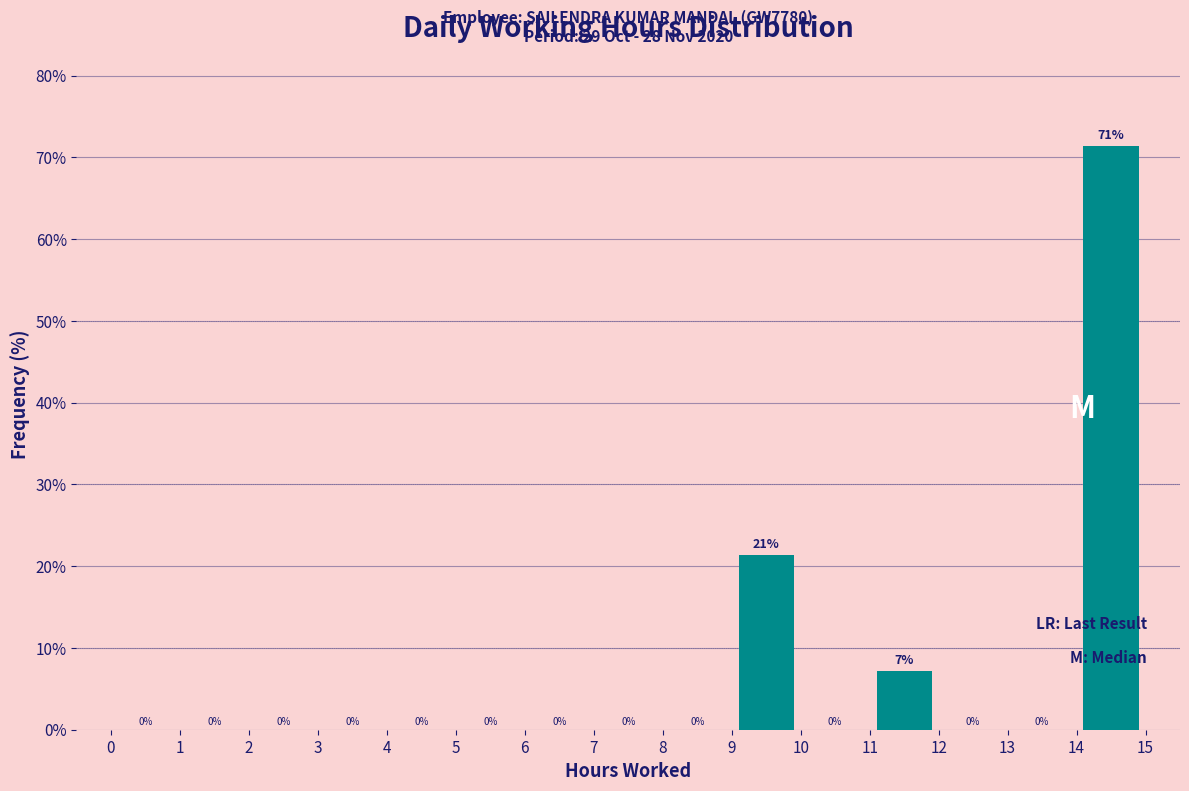

Which range on the x-axis has the tallest bar?

14 to 15